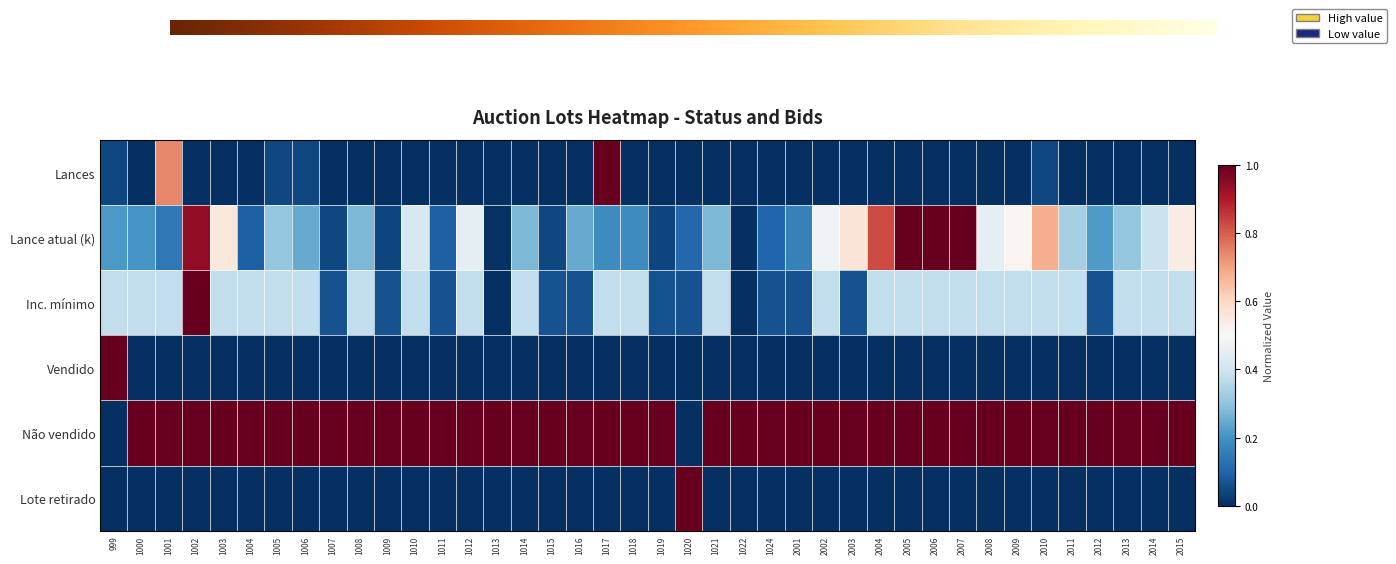

Is the value of Lance atual (k) at 2004 greater than the value of Vendido at 1005?

Yes